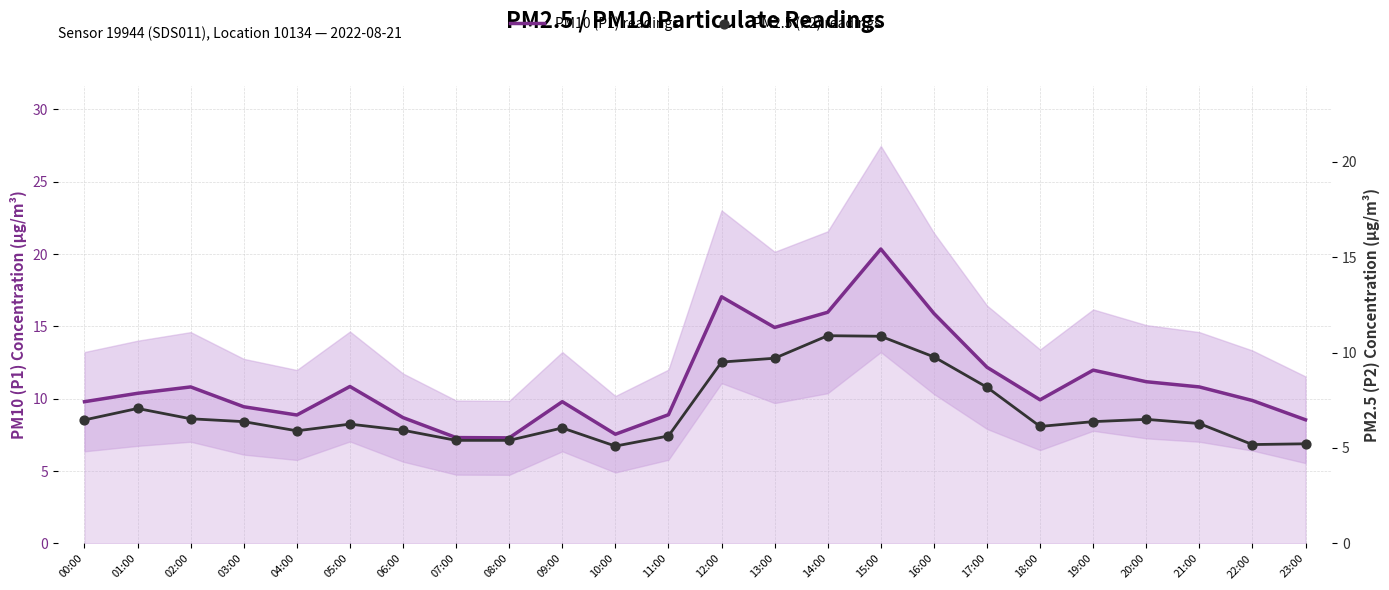

Which series has the largest total across all categories?

PM10 (P1) readings